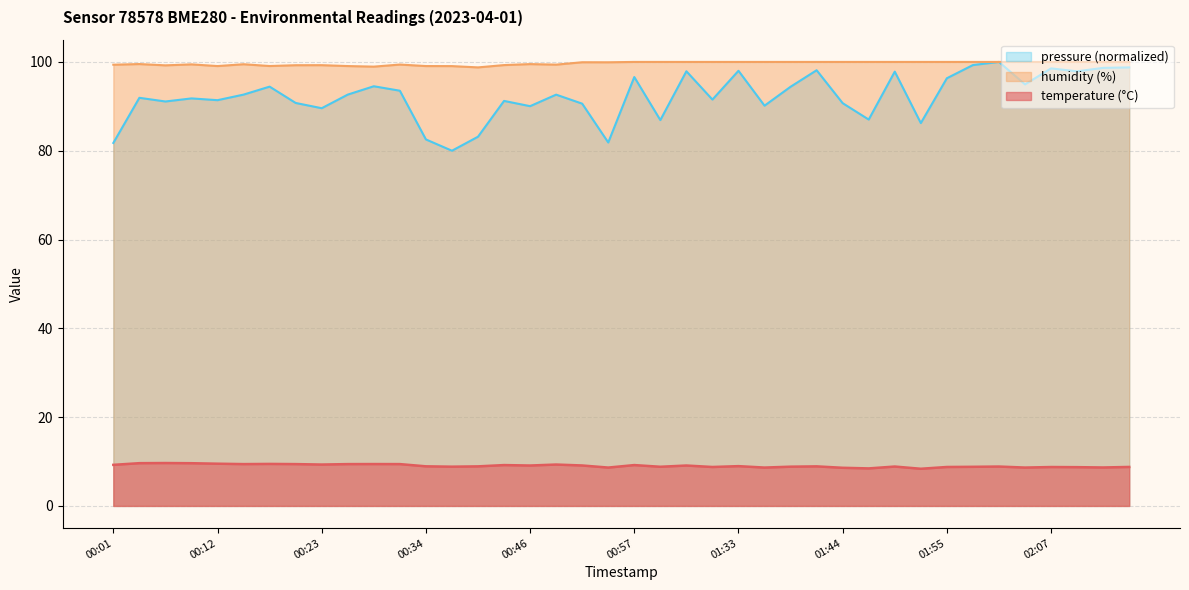

True or false: temperature has a value of 8.9 at 01:41.

True